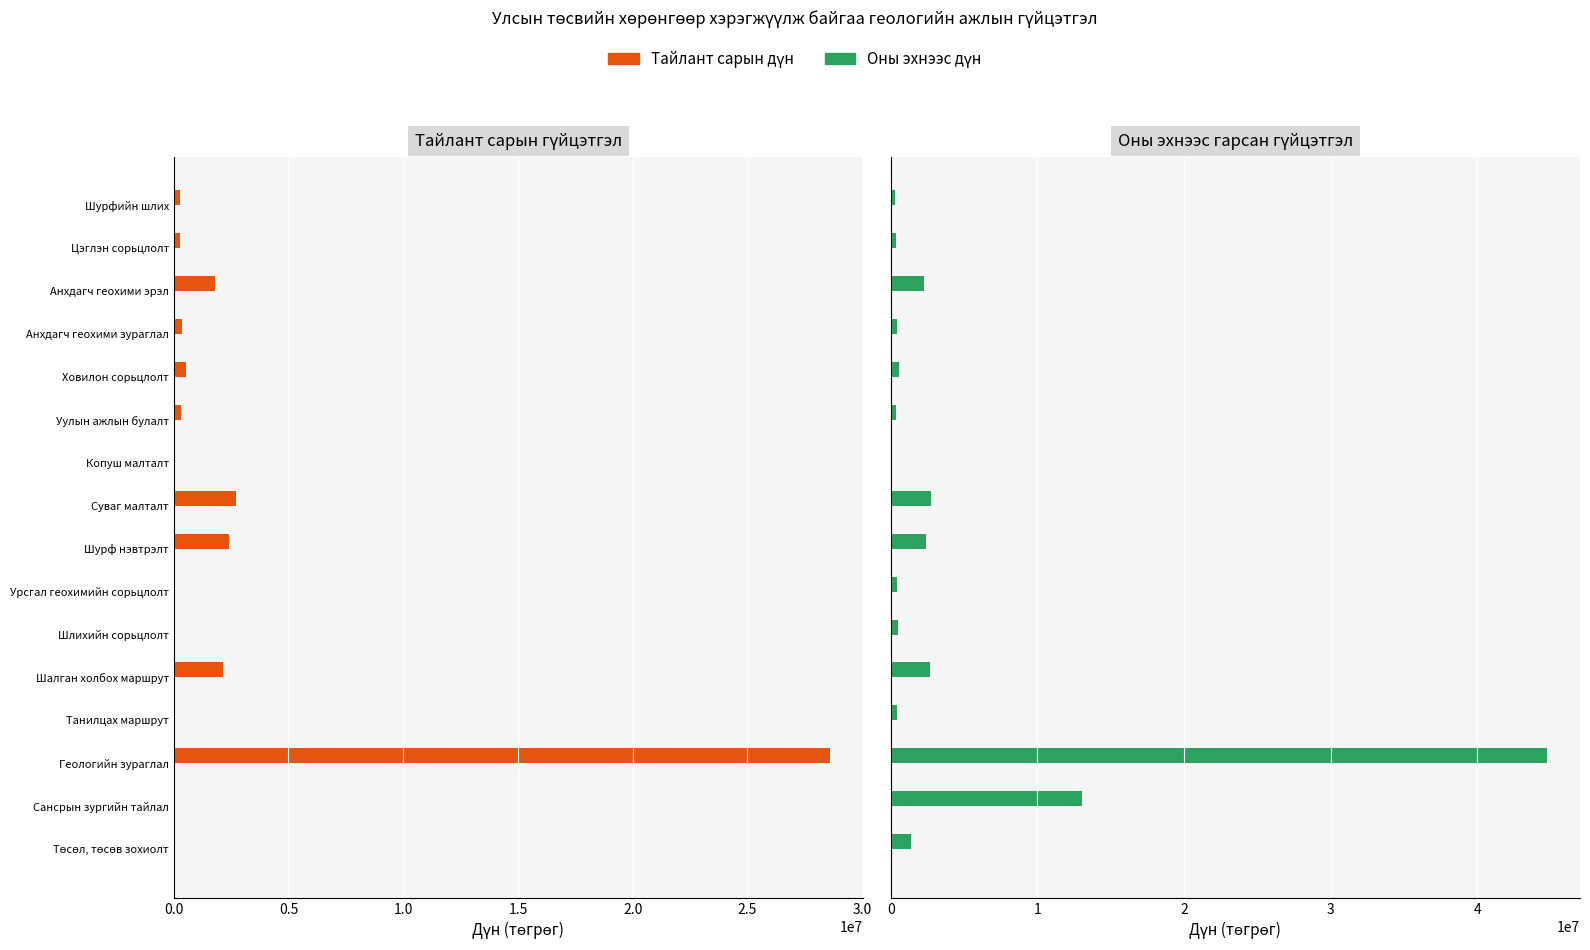

At how many categories does at least one series exceed 32867909?

1